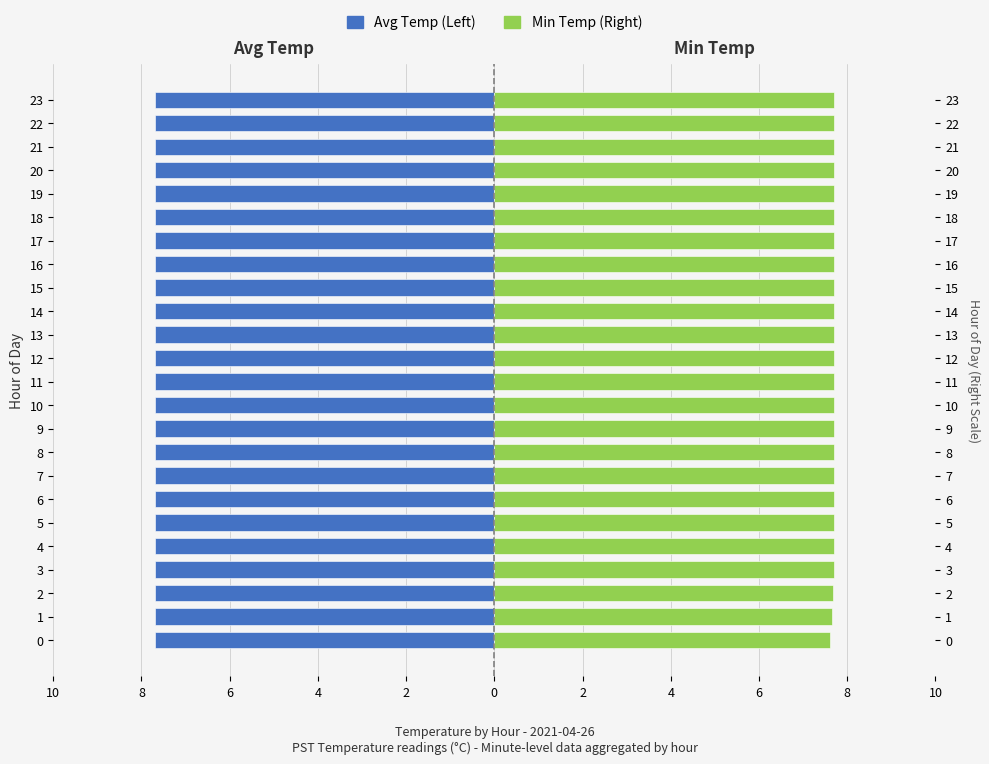

Is it true that Avg Temp (Left) equals 0.4 at 18?

False